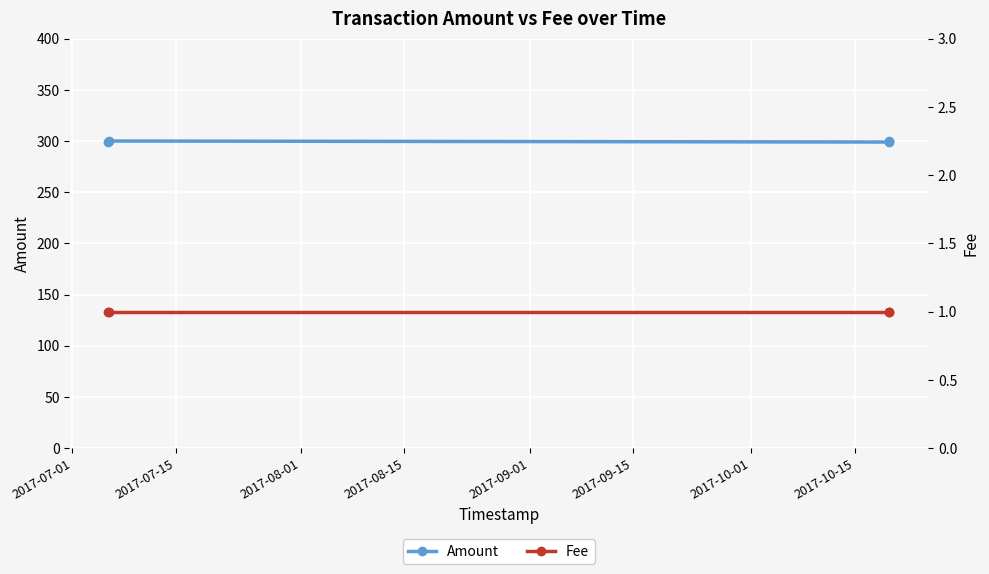

True or false: Fee and Amount intersect in this chart.

False